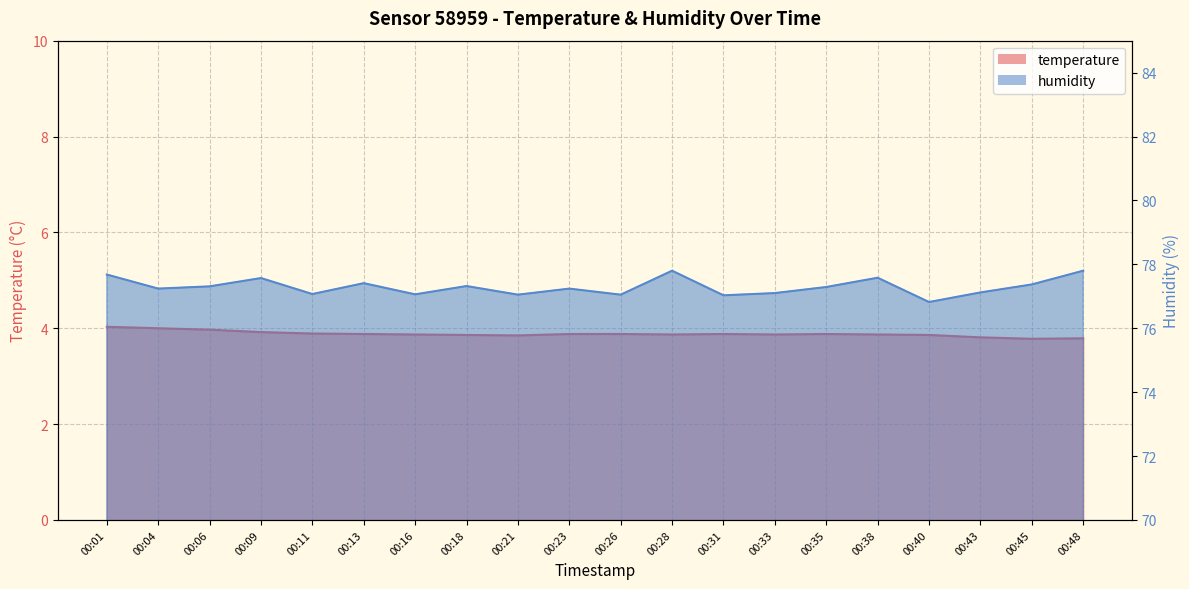

What is the total value across all series at 00:48?

81.6